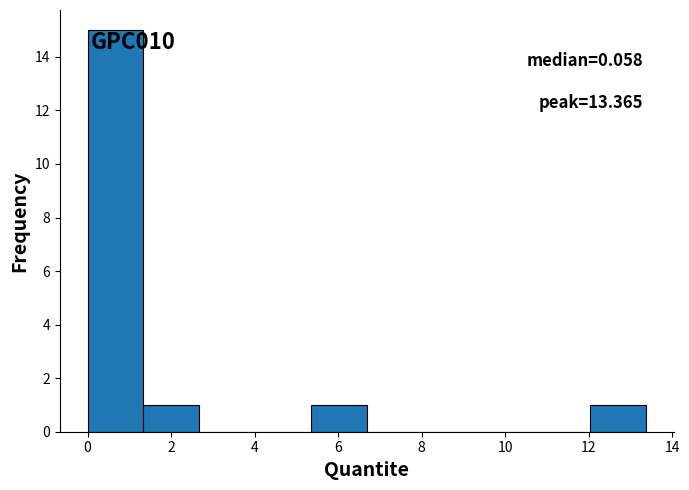

Which range on the x-axis has the tallest bar?

0.0 to 1.4